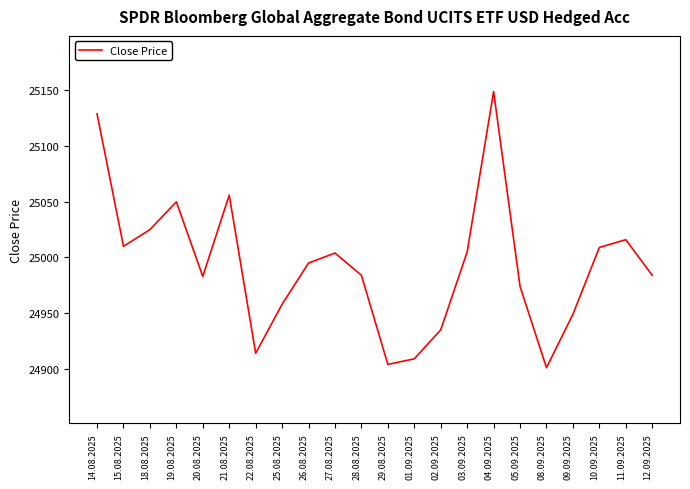

How many lines are shown in the chart?

1